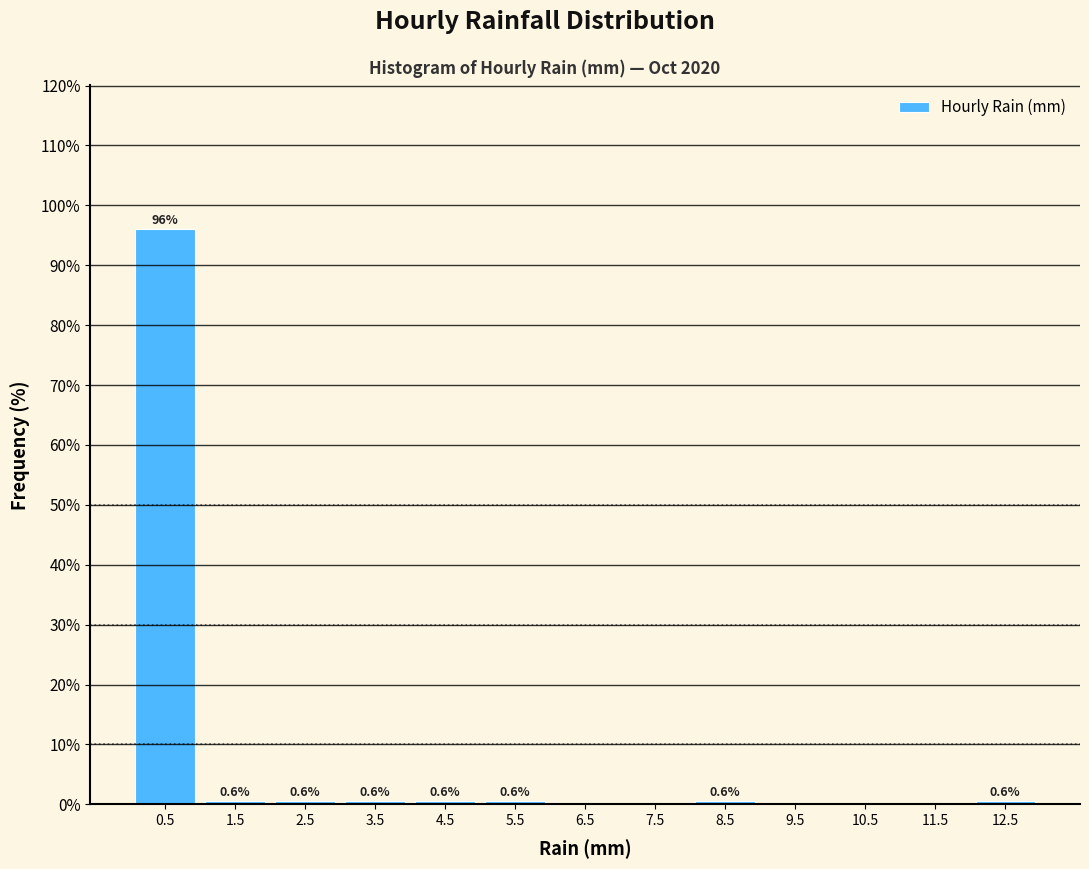

Which range on the x-axis has the tallest bar?

0 to 1